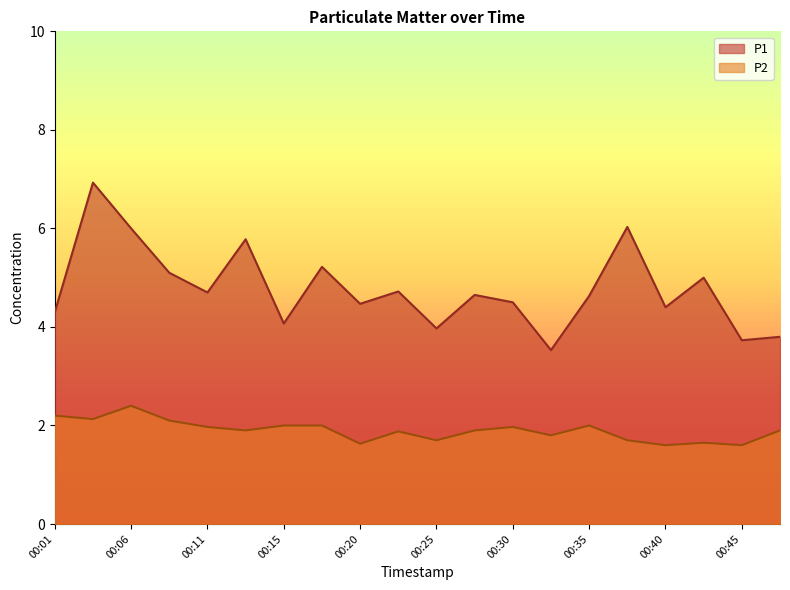

Is the value of P2 at 00:13 greater than the value of P1 at 00:18?

No